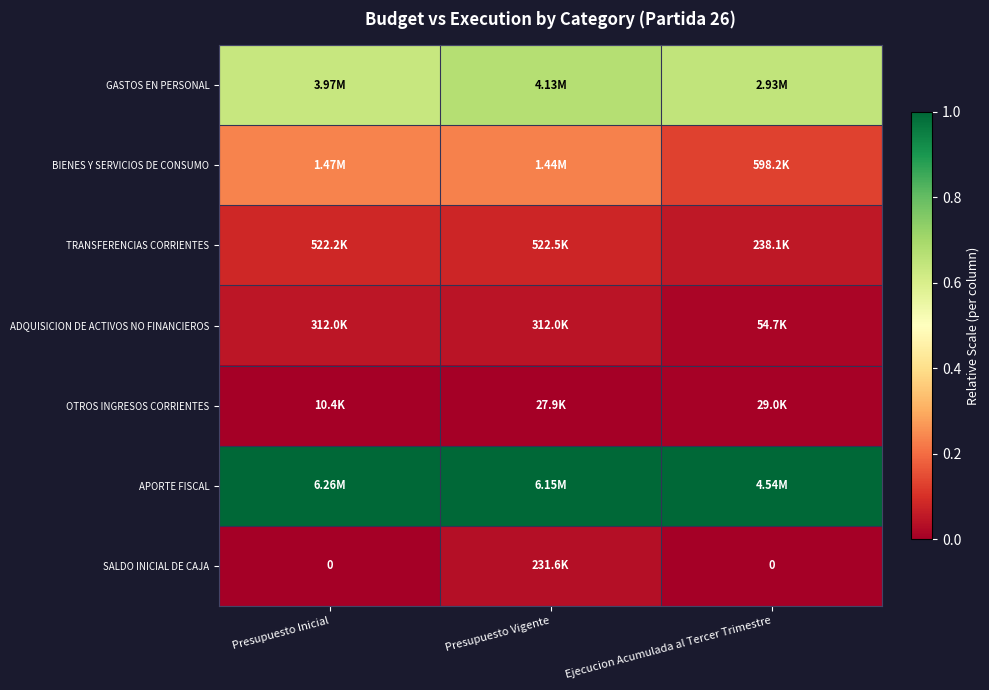

Rank the series by their maximum value, from lowest to highest.

OTROS INGRESOS CORRIENTES, SALDO INICIAL DE CAJA, ADQUISICION DE ACTIVOS NO FINANCIEROS, TRANSFERENCIAS CORRIENTES, BIENES Y SERVICIOS DE CONSUMO, GASTOS EN PERSONAL, APORTE FISCAL